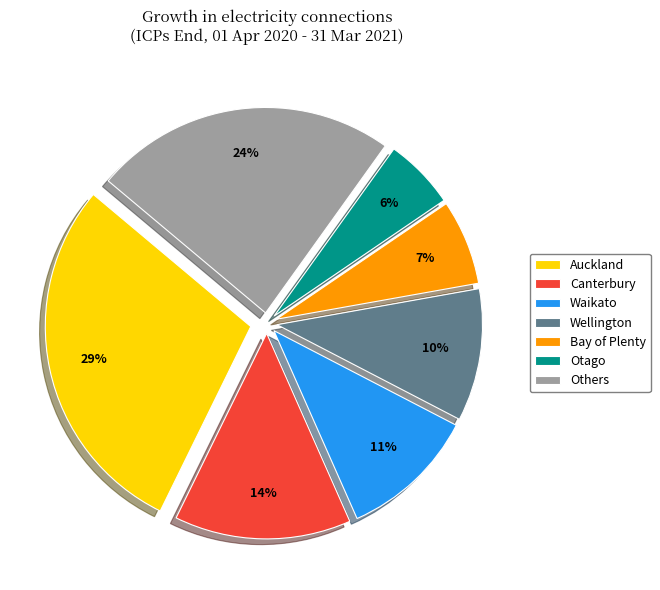

Is there a majority slice in this chart?

No